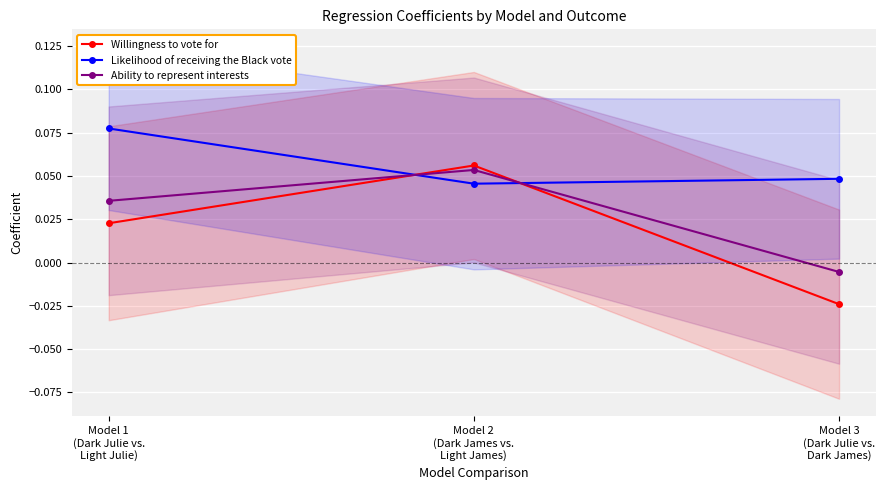

What is the approximate value of Willingness to vote for at Model 2
(Dark James vs.
Light James)?

0.1